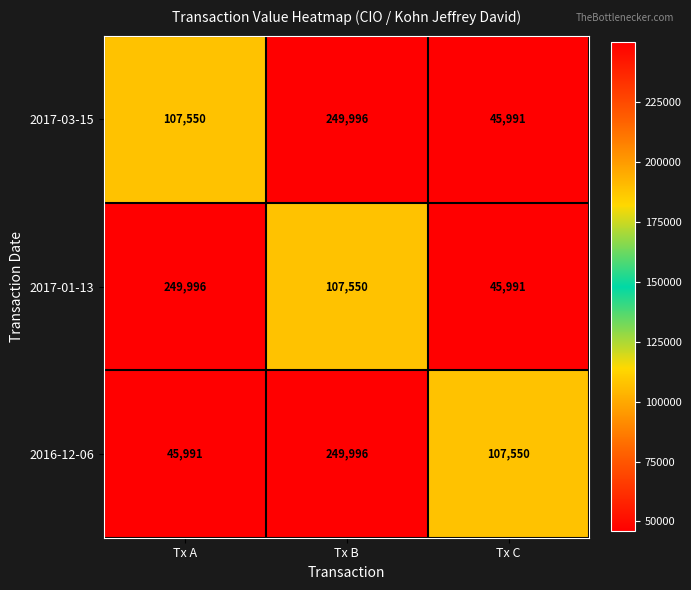

How many data points in 2017-03-15 are less than 107550?

1